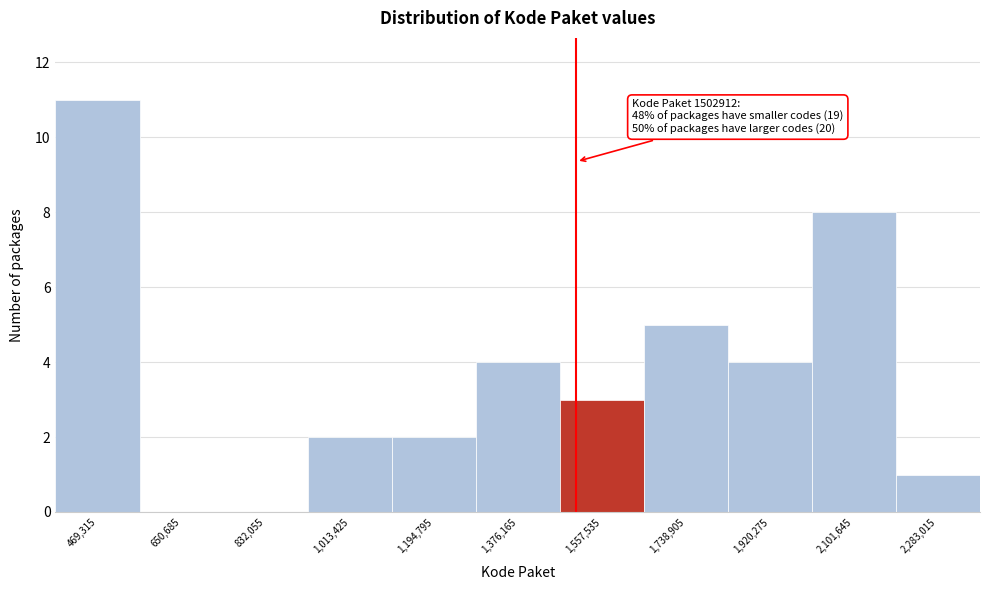

Over which range of the x-axis is the bar tallest?

380000 to 560000